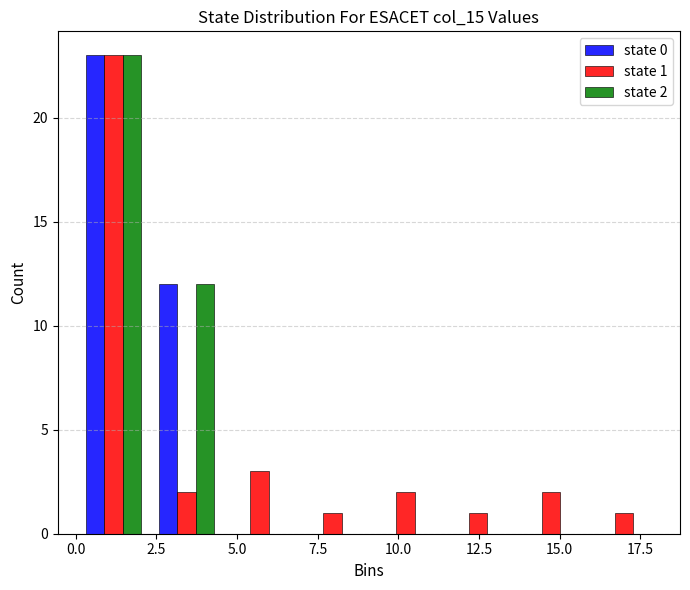

In the state 1 series, which range on the x-axis has the tallest bar?

0.0 to 2.5